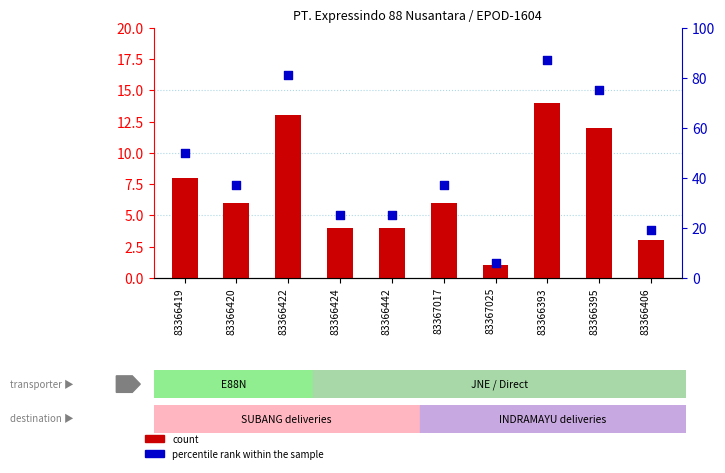

Which series has the largest total across all categories?

percentile rank within the sample